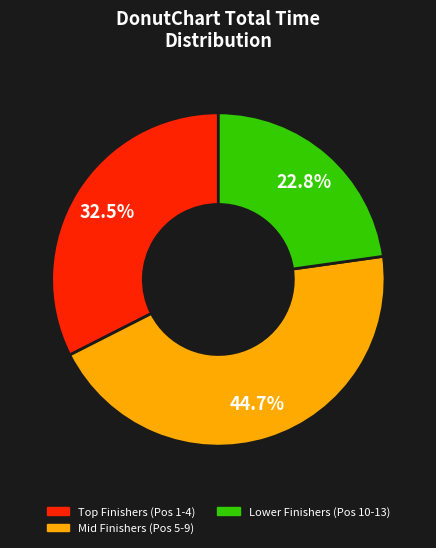

Is there any slice that represents more than half of the pie?

No